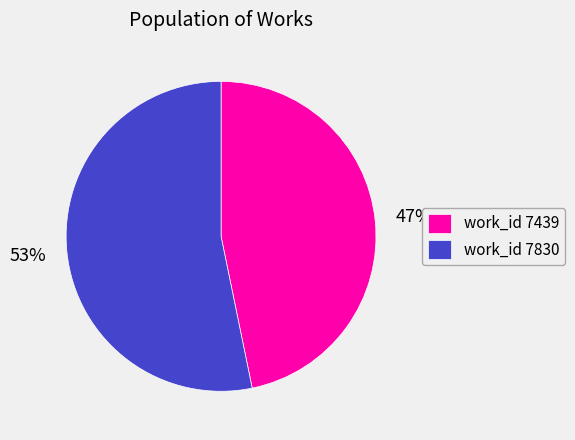

Is work_id 7439 the majority of the pie?

No